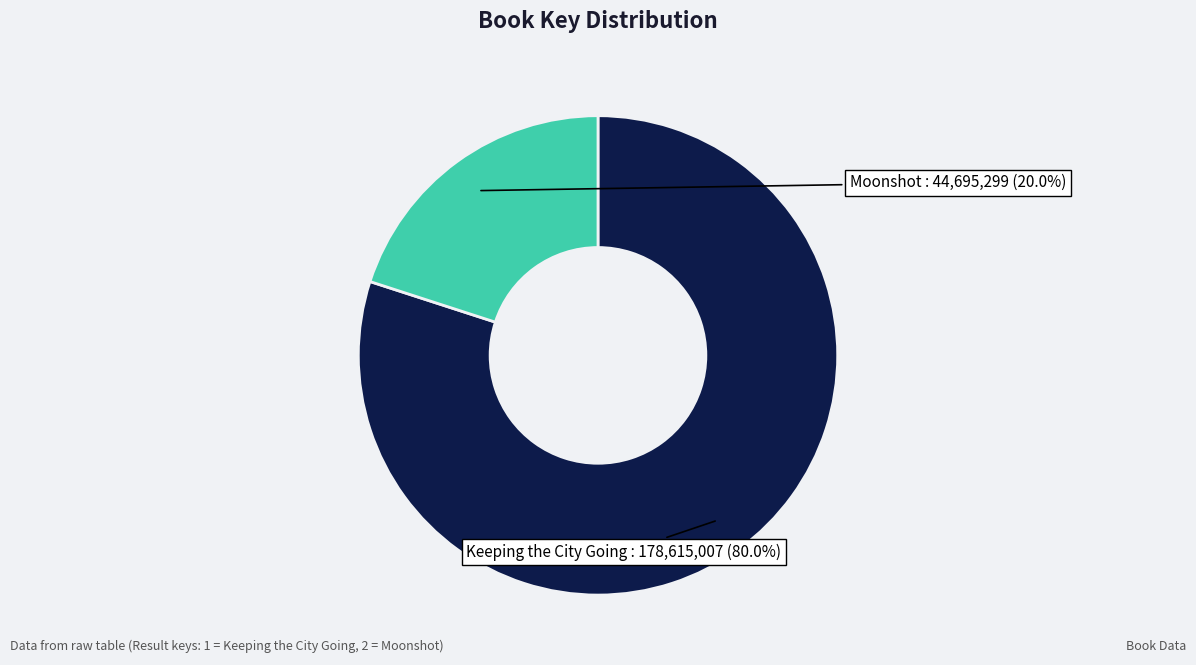

Between Moonshot and Keeping the City Going, which is larger?

Keeping the City Going